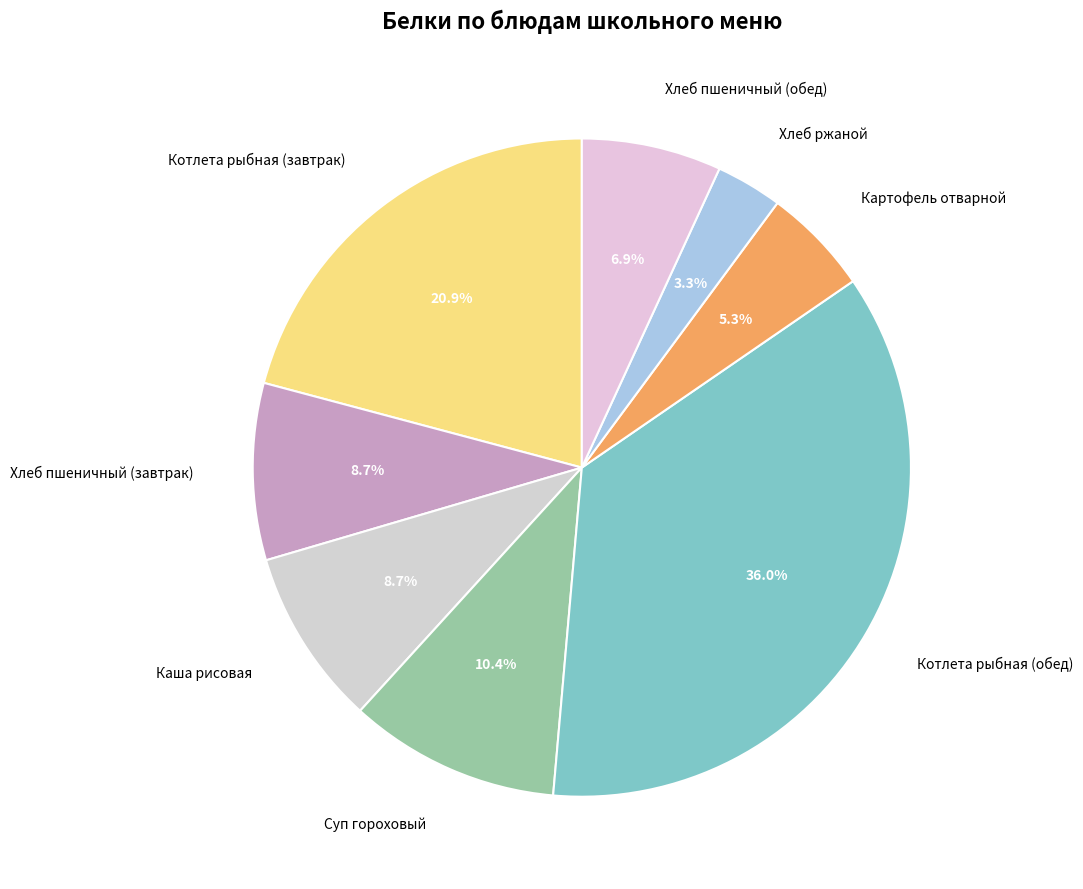

What percentage do Хлеб пшеничный (обед) and Хлеб пшеничный (завтрак) together represent?

15.6%